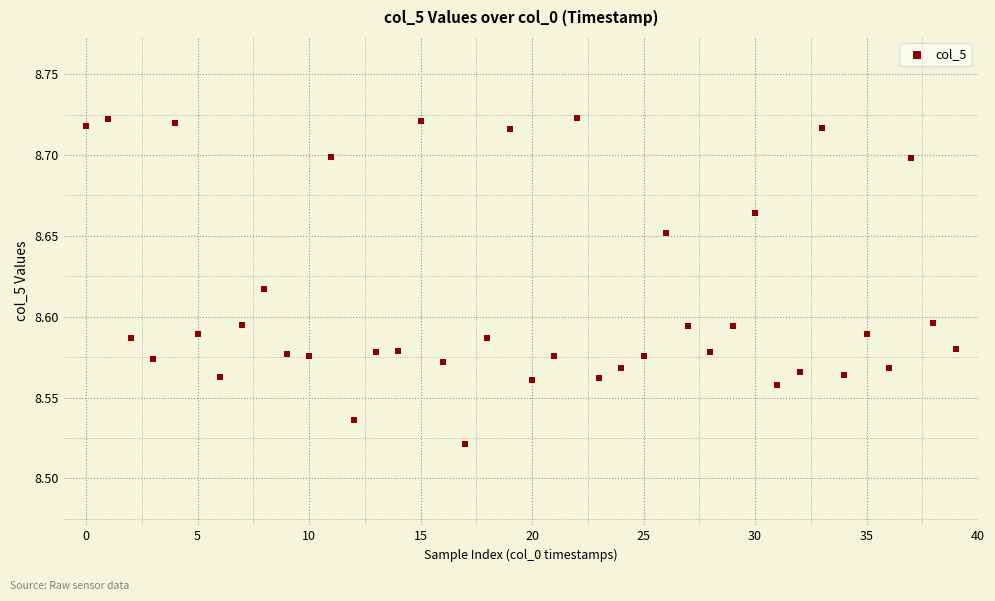

How many points are shown in the scatter plot?

40